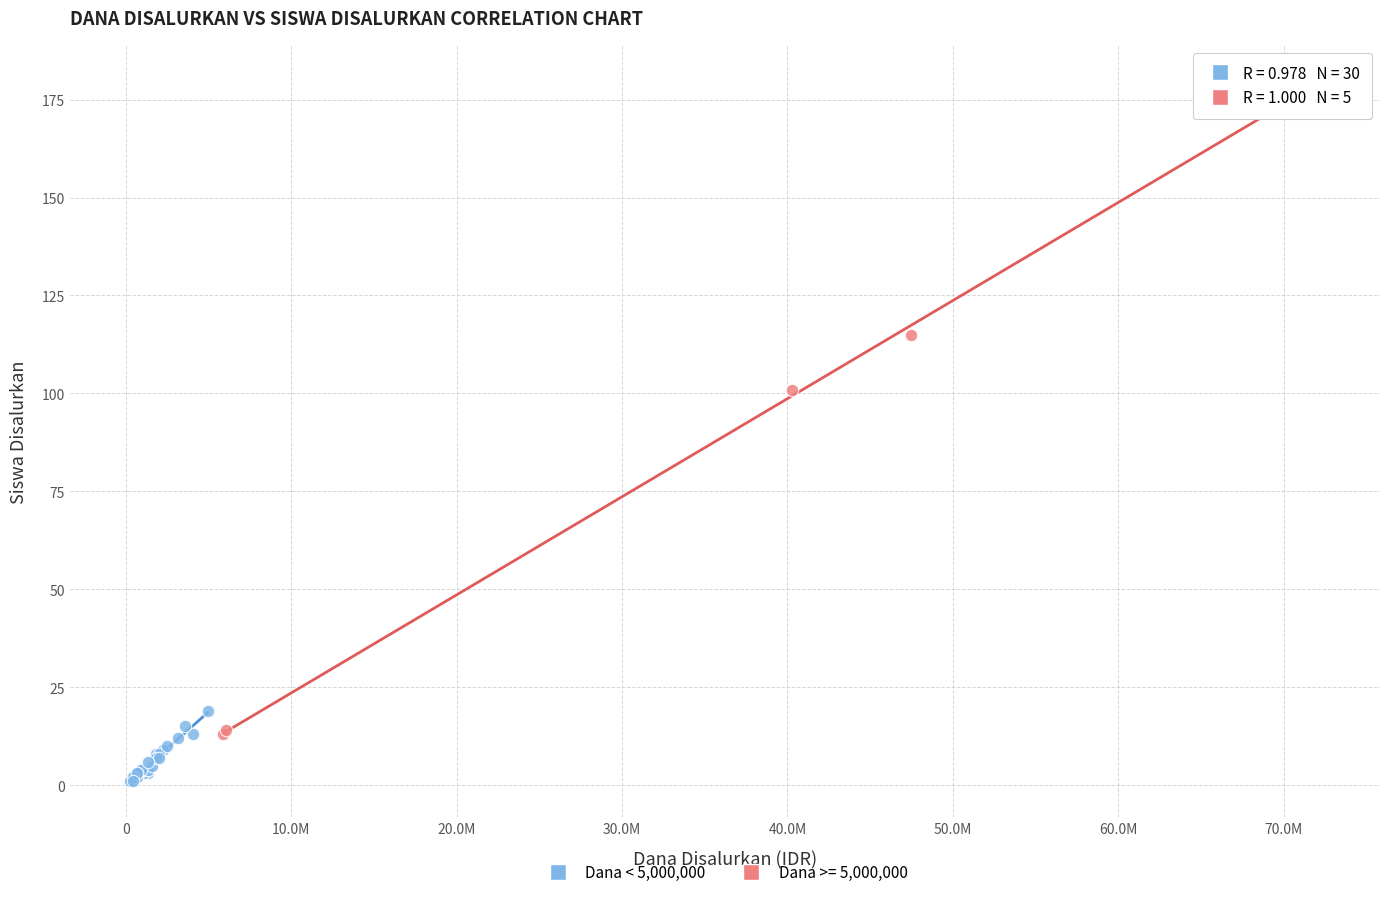

Which series reaches the minimum Y coordinate?

Dana < 5,000,000